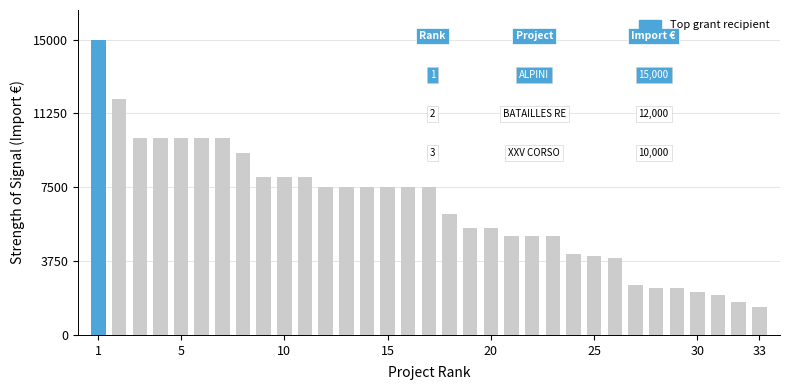

What is the average value?

6483.5